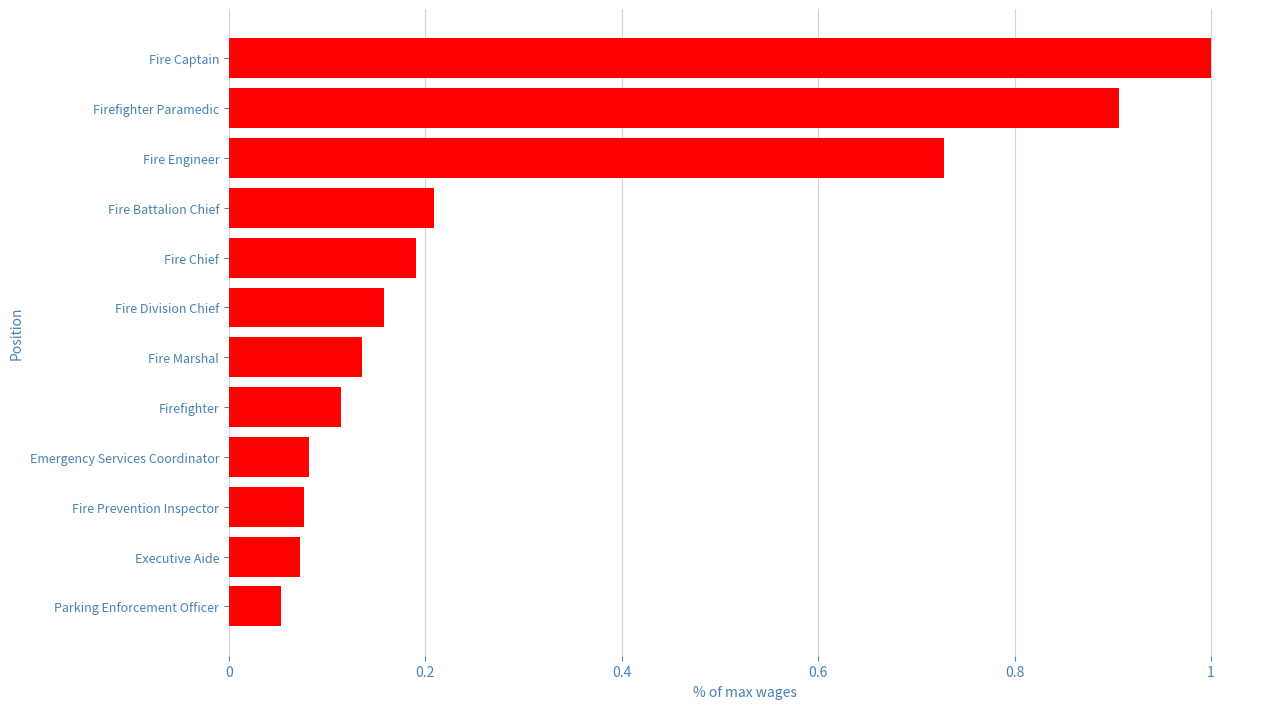

What is the label of the 12th bar from the top?

Parking Enforcement Officer